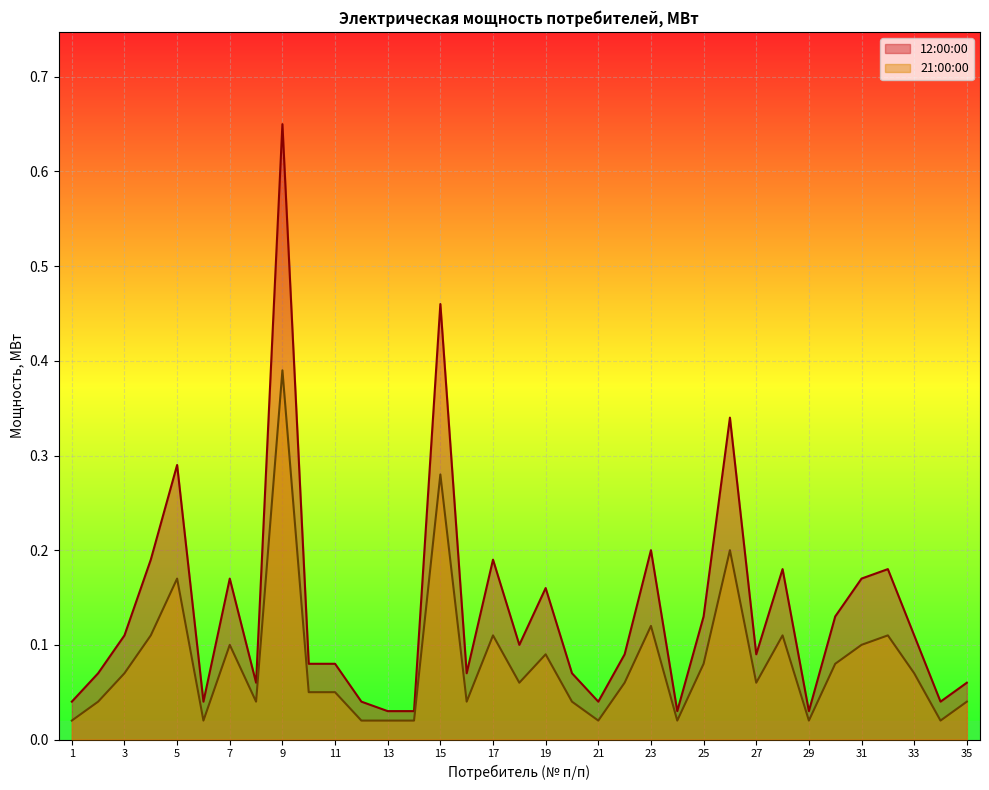

What is the difference between the maximum and second lowest values in the 12:00 series?

0.6